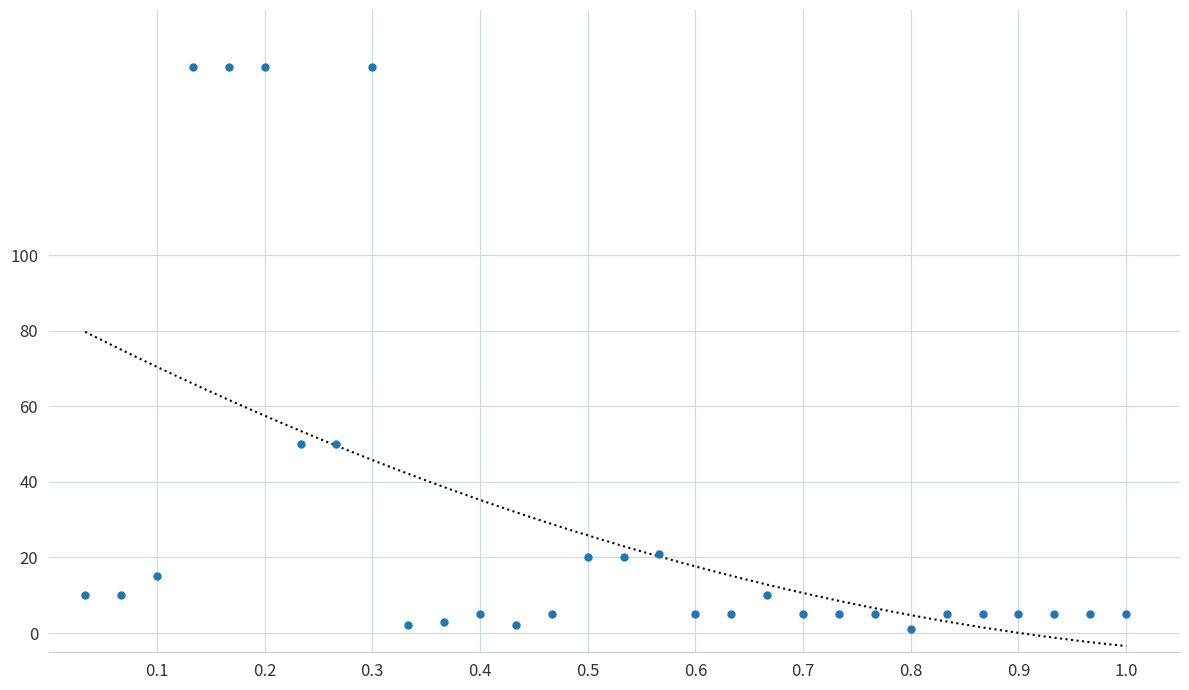

What is the range of Y values (max minus min)?

149